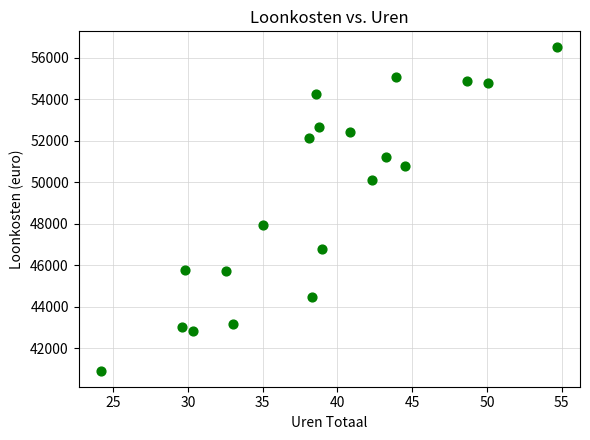

What is the range of X values (max minus min)?

30.5